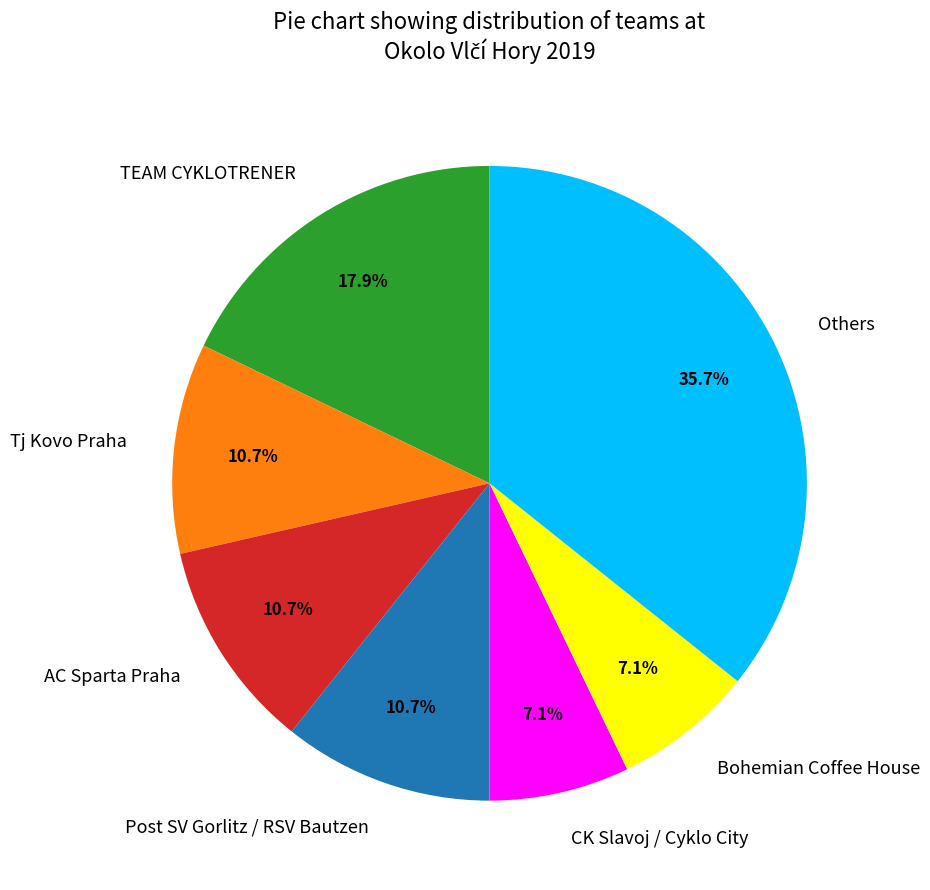

What portion of the pie excludes Bohemian Coffee House?

92.9%